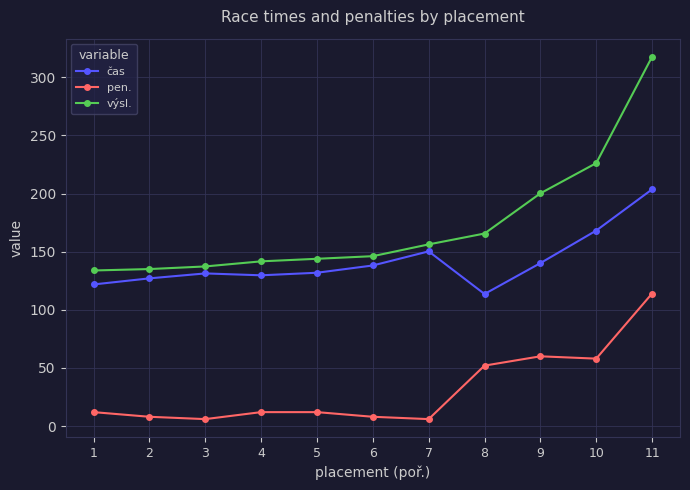

The value of výsl. at 7 is 156.2. True or false?

True